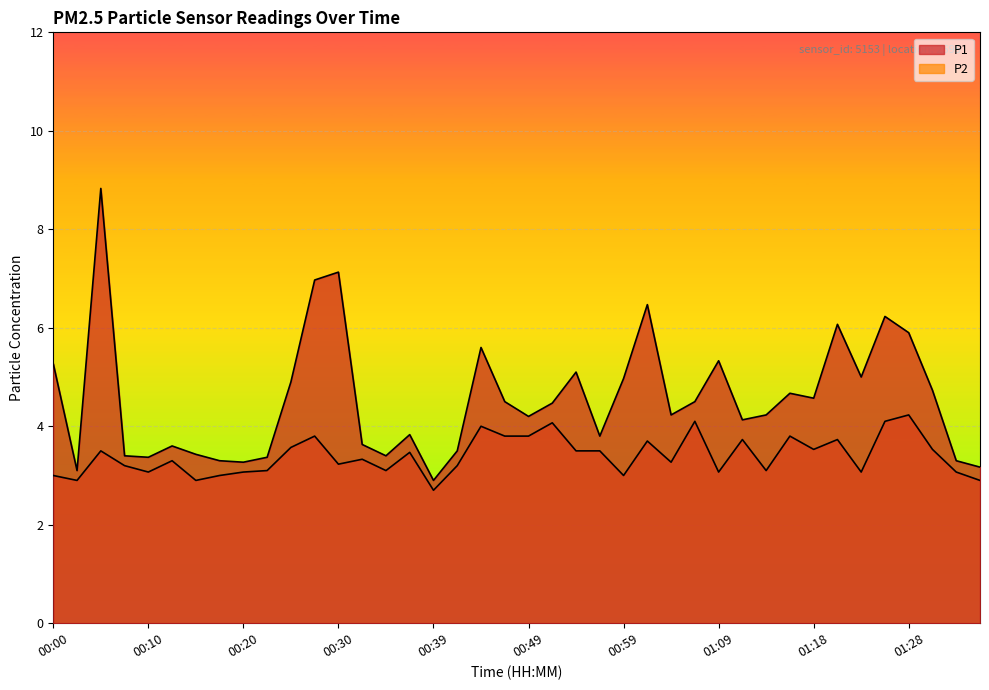

What is the label of the 31st point from the left?

01:13